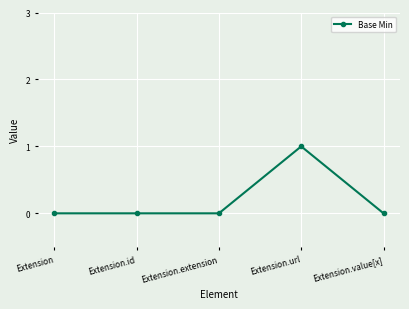

How many series are shown in this chart?

1